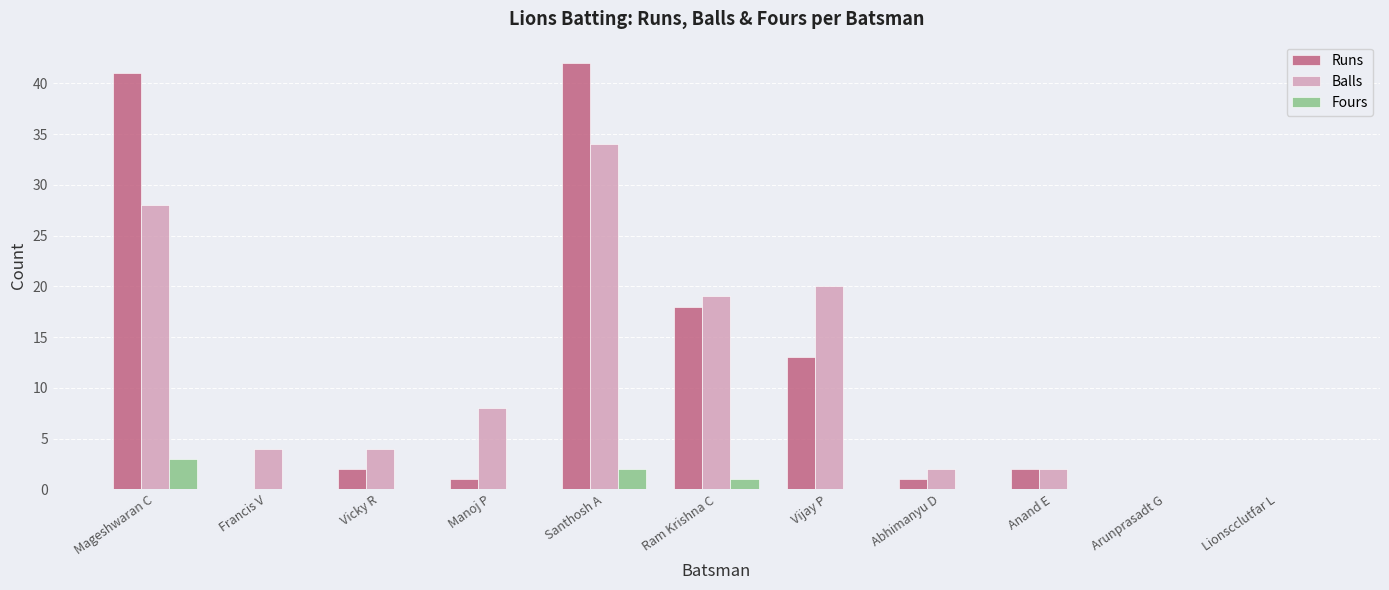

Is the value of Balls at Arunprasadt G greater than the value of Runs at Ram Krishna C?

No